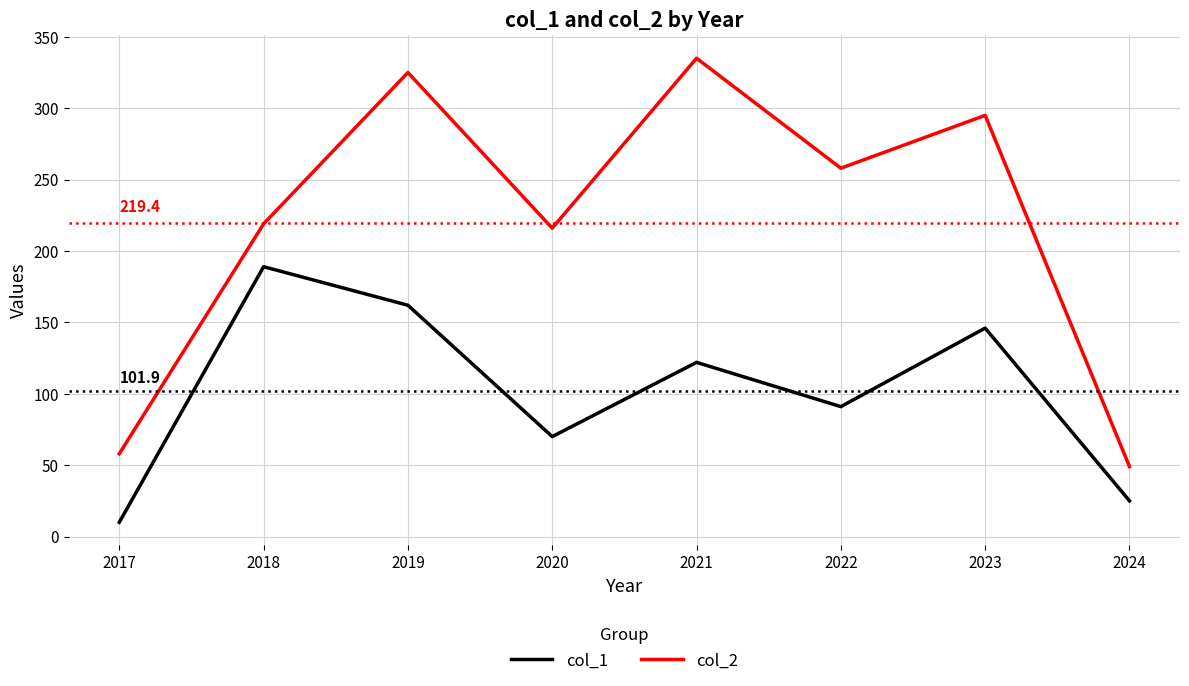

What are all the series names shown in the legend?

col_1, col_2